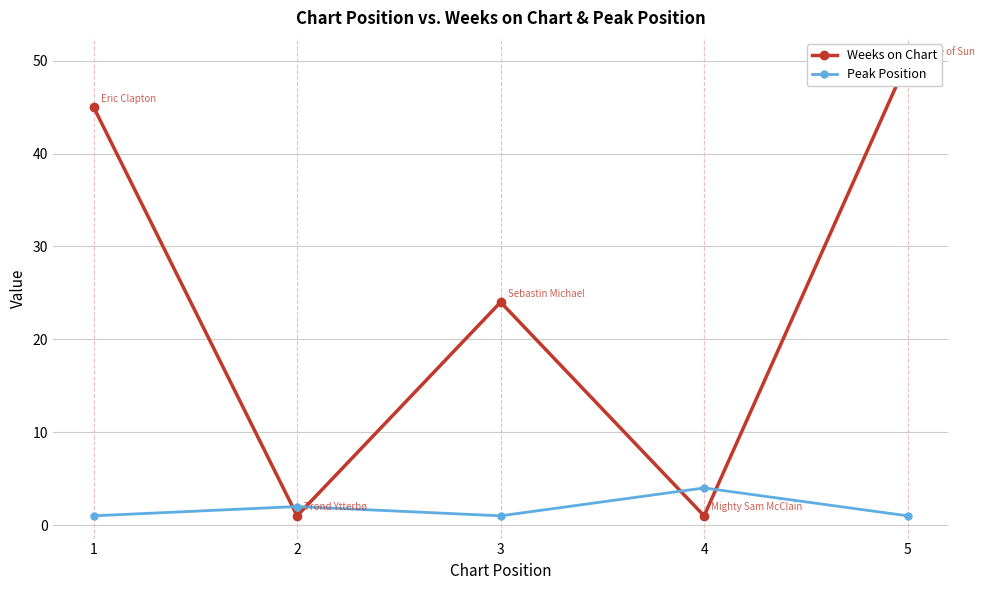

Is this an area chart (filled region under the line)?

No